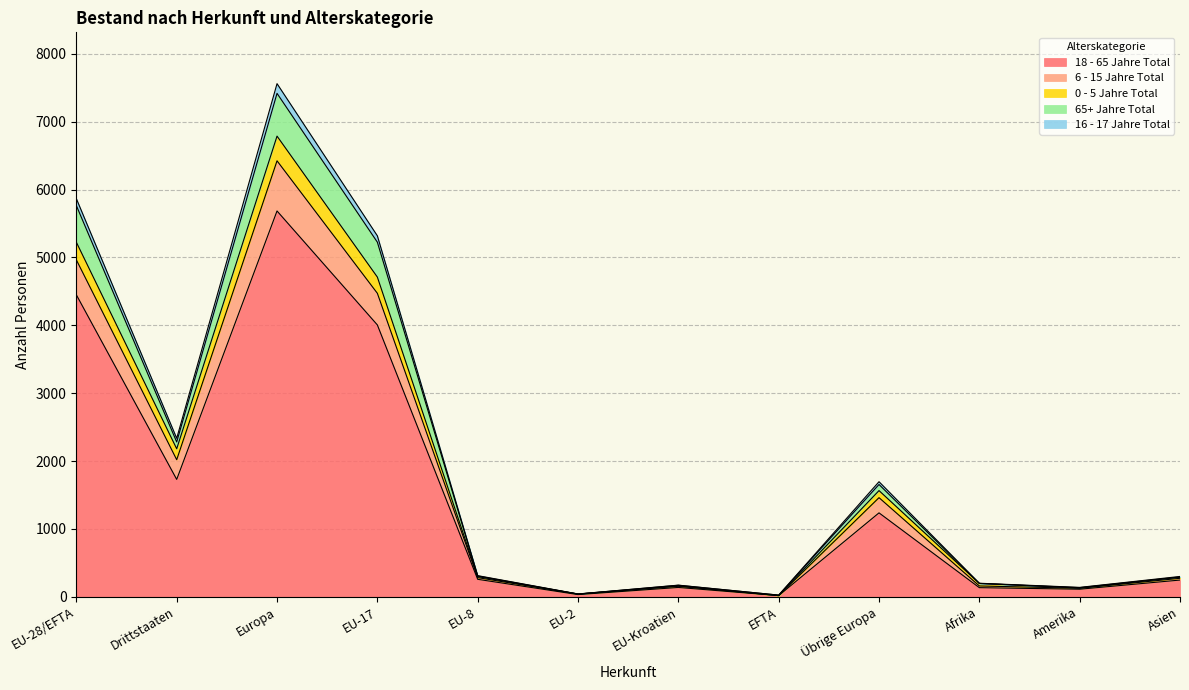

True or false: 18 - 65 Jahre Total has a value of 1690 at Übrige Europa.

False